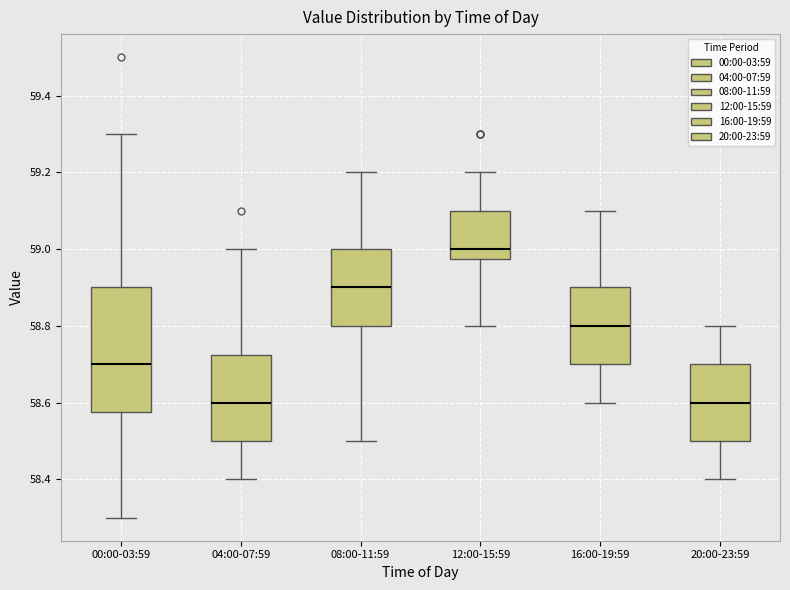

Where does the upper whisker of the box for 08:00-11:59 end on the y-axis? The values are not printed on the chart, so give them approximately, as read against the axis.

59.20